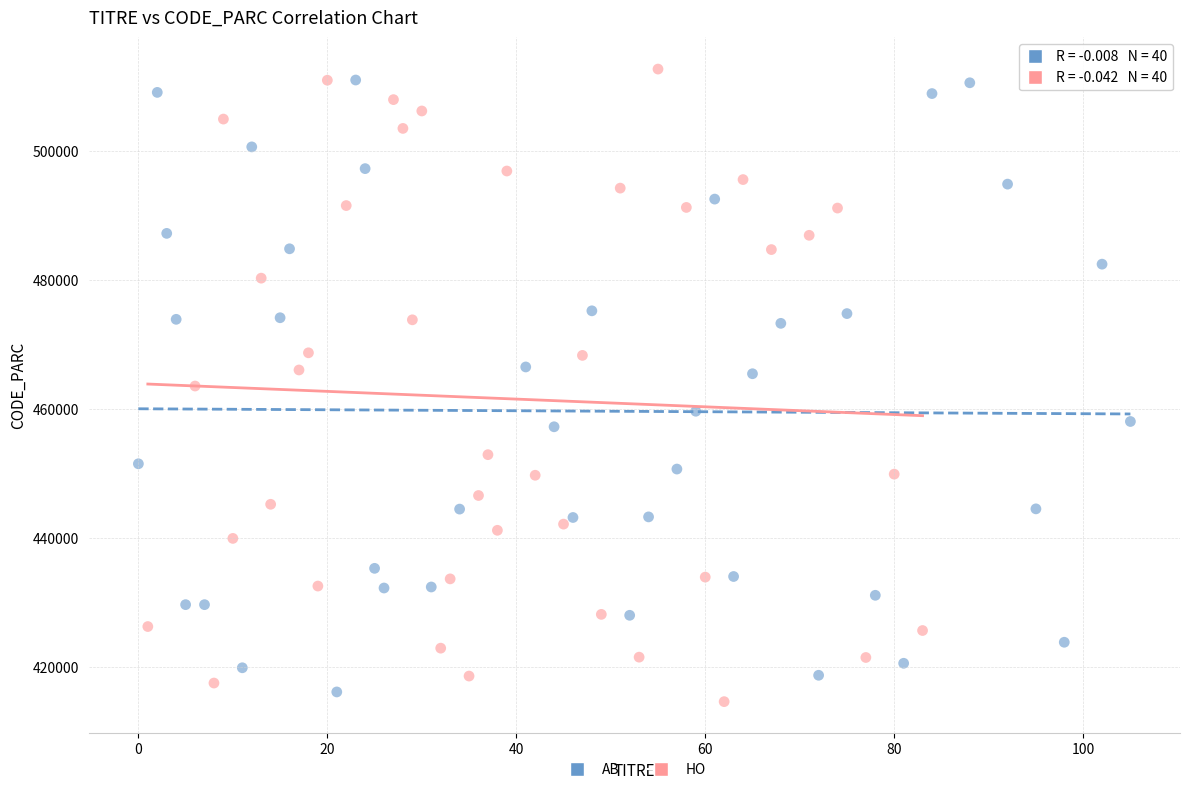

What are all the series names shown in the legend?

AB, HO